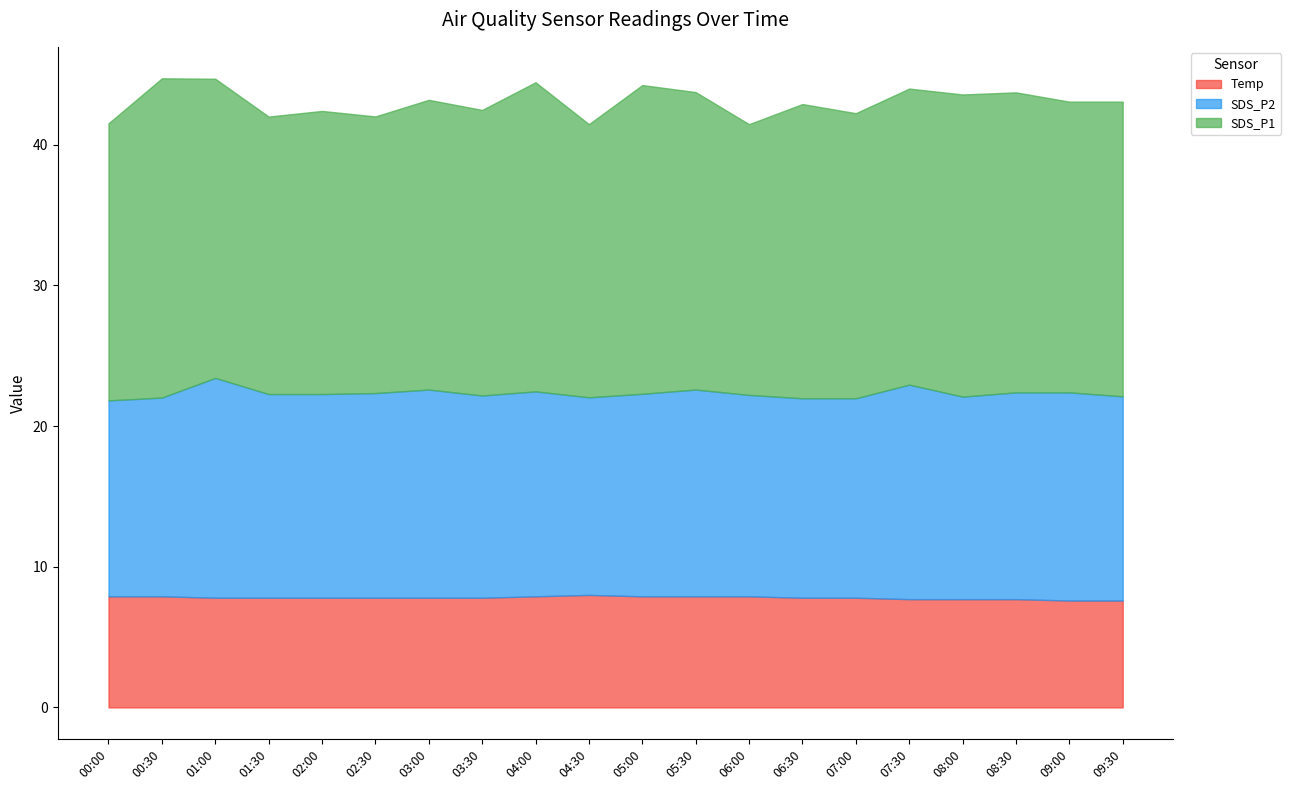

At which category does the chart reach its minimum across all series?

09:00